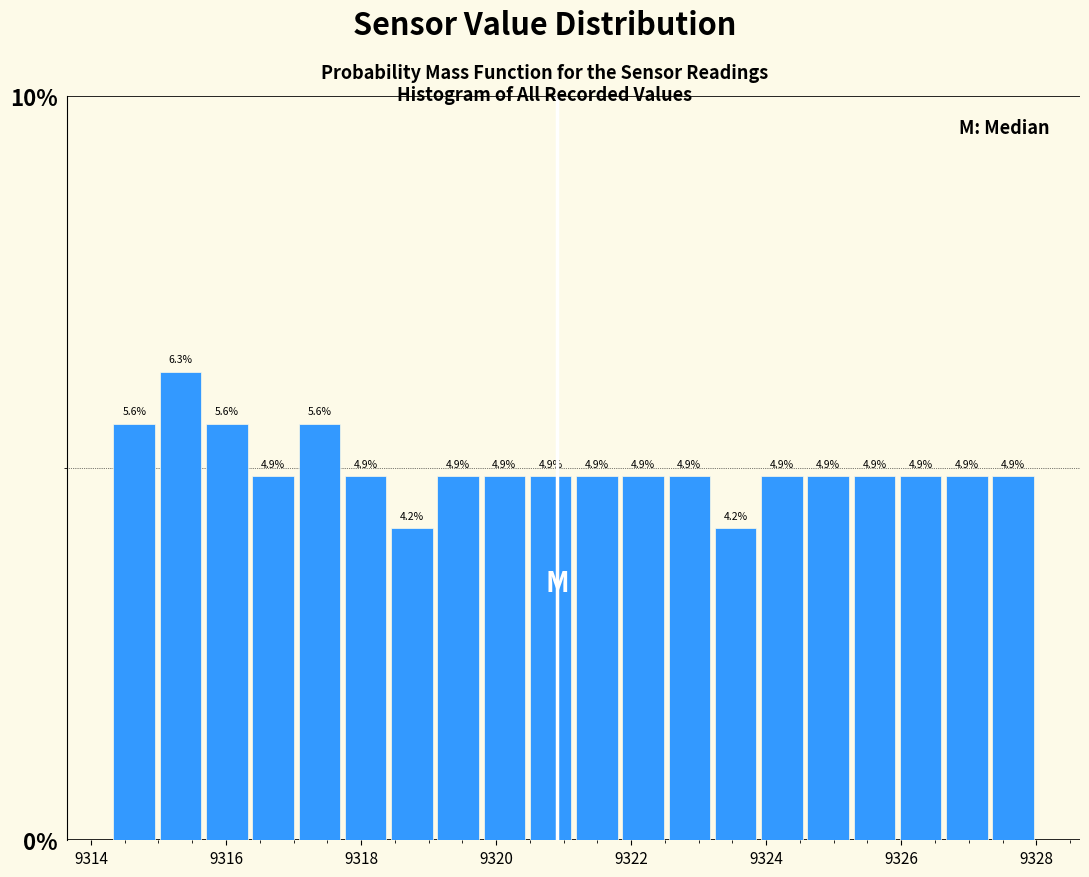

Around what value on the x-axis is the tallest bar? Give the approximate position of its centre, as read against the axis.

9315.4